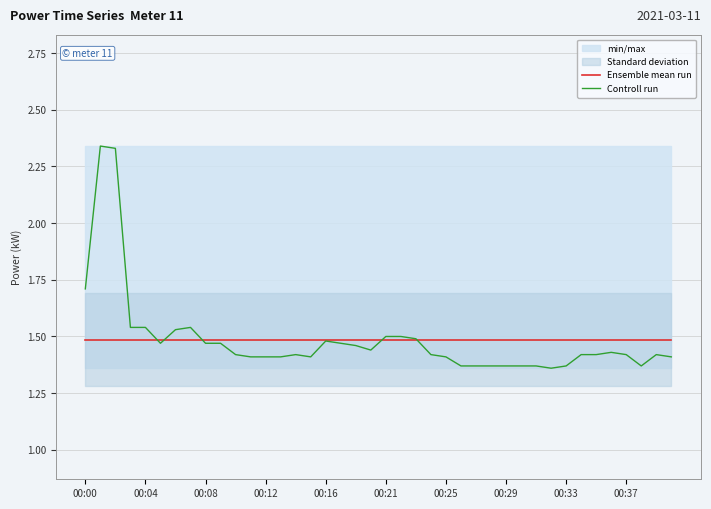

True or false: Ensemble mean run has a value of 1.5 at 00:12.

True